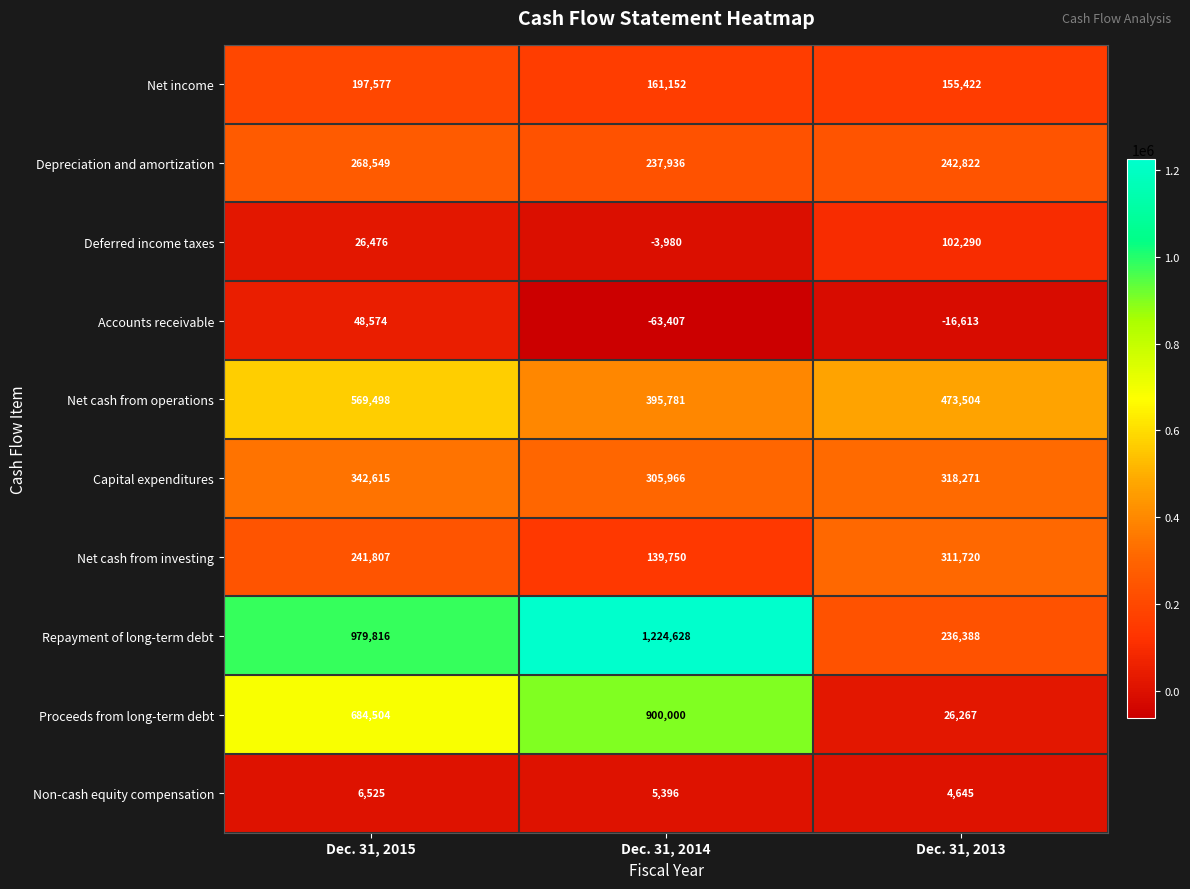

Which series has the largest total across all categories?

Repayment of long-term debt